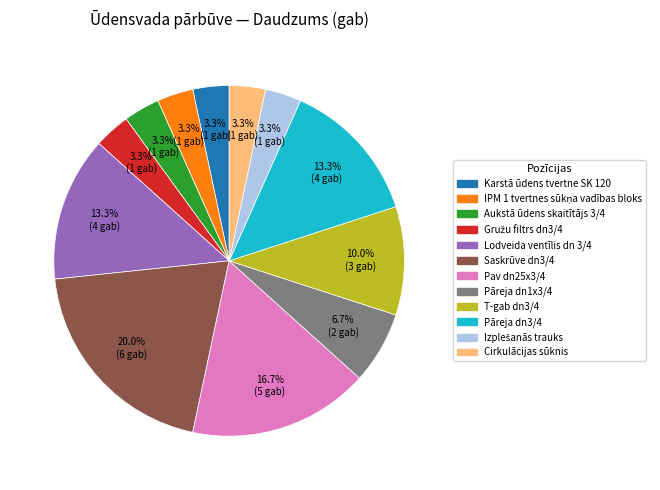

Is there any slice that represents more than half of the pie?

No